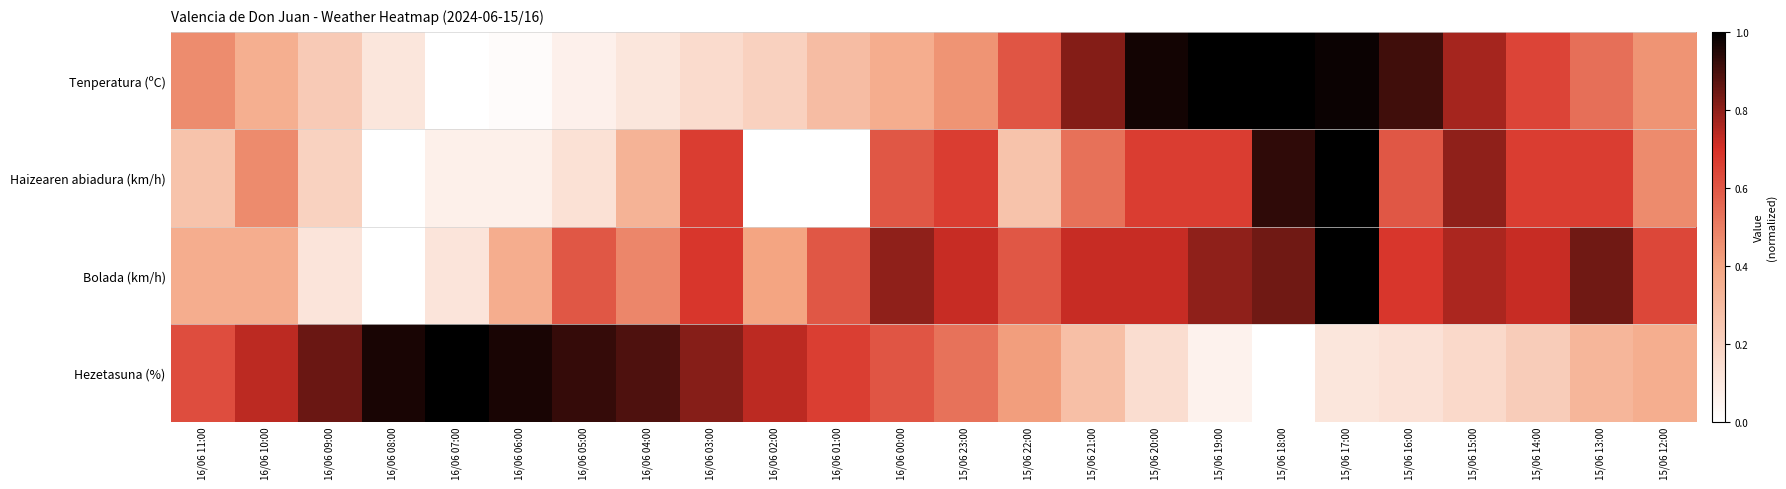

Which series changed the most between 16/06 06:00 and 15/06 21:00?

Tenperatura (ºC)